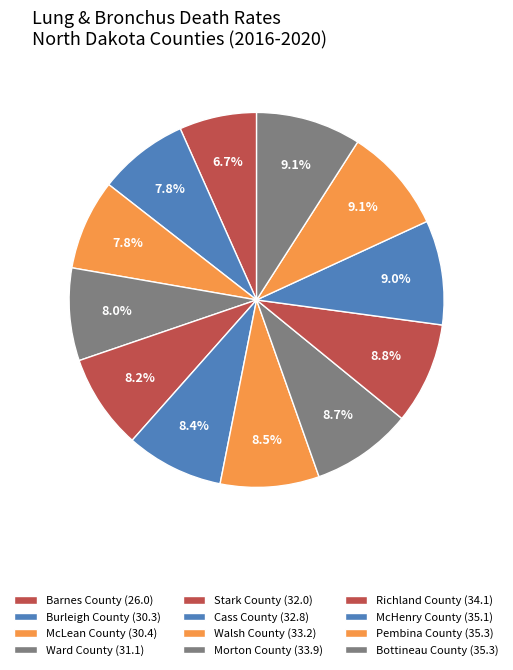

How many segments does this pie chart have?

12